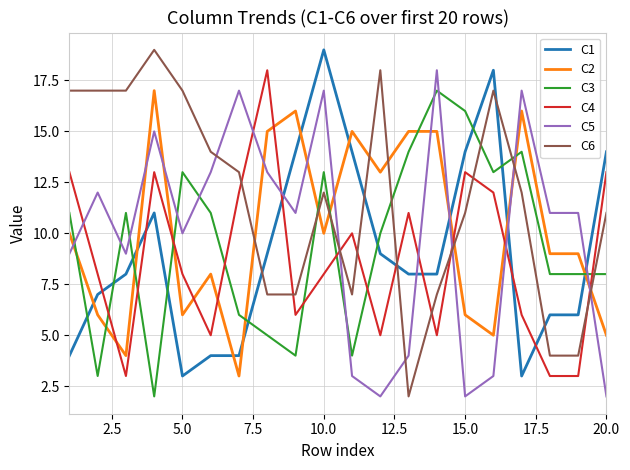

What is the greatest value displayed?

19